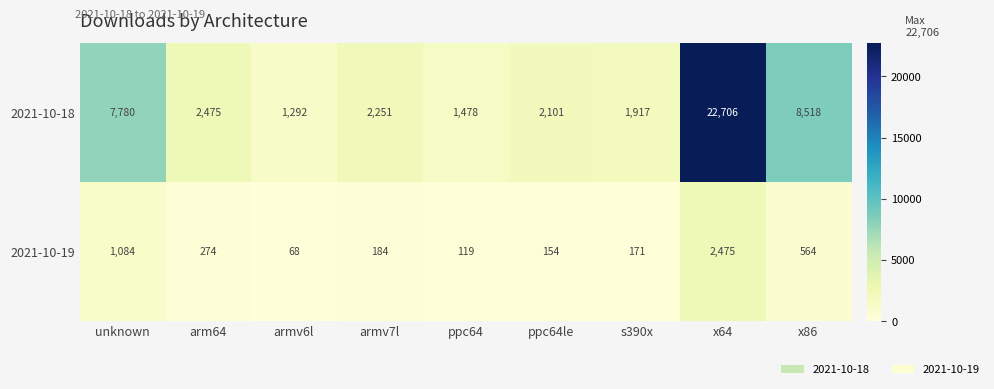

What is the total value across all series at armv6l?

1360